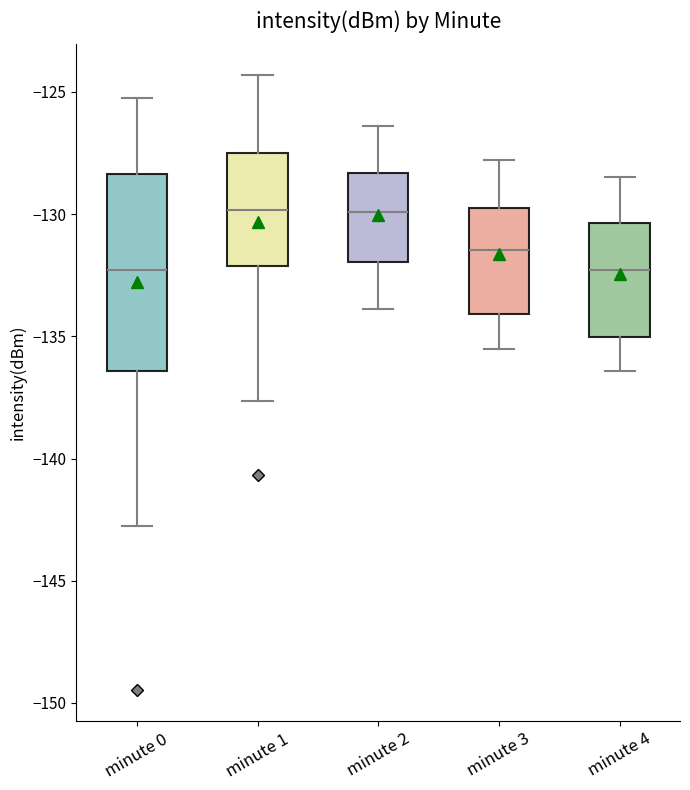

Which box is the tallest, from its lower edge to its upper edge?

minute 0